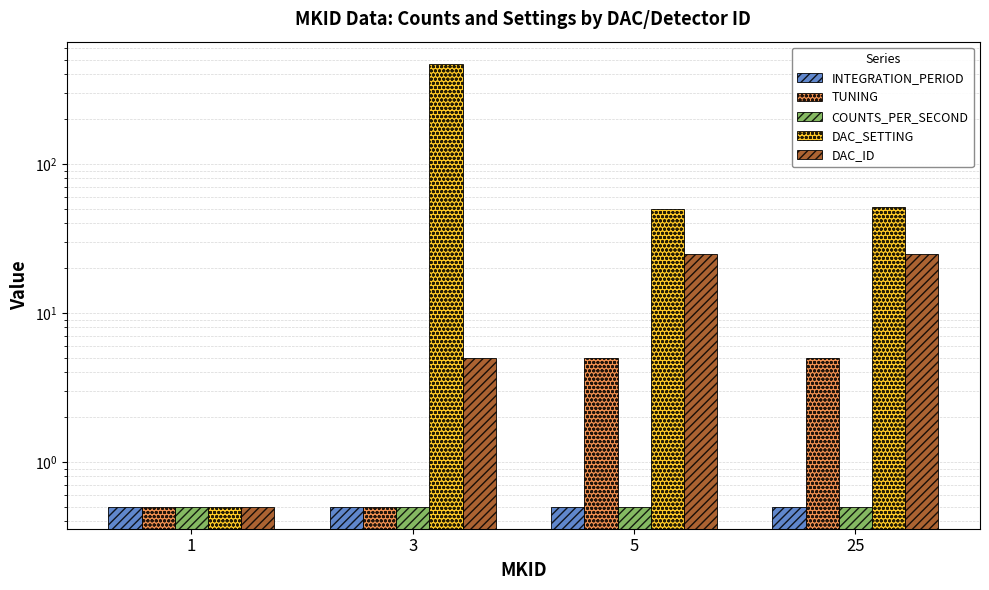

What is the value of the DAC_SETTING bar at the 2nd from the left?

470.0